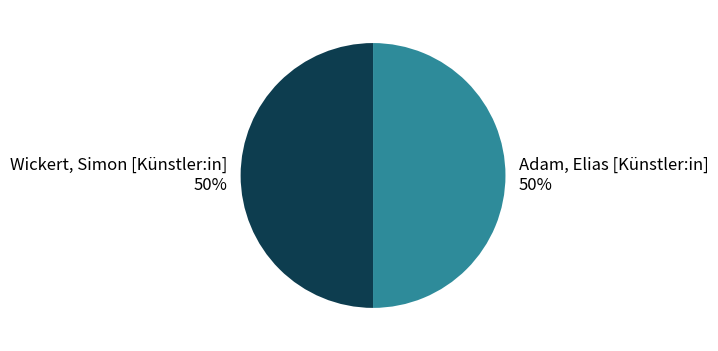

Approximately how many times larger is the value at Wickert, Simon [Künstler:in] compared to Adam, Elias [Künstler:in]?

1.0